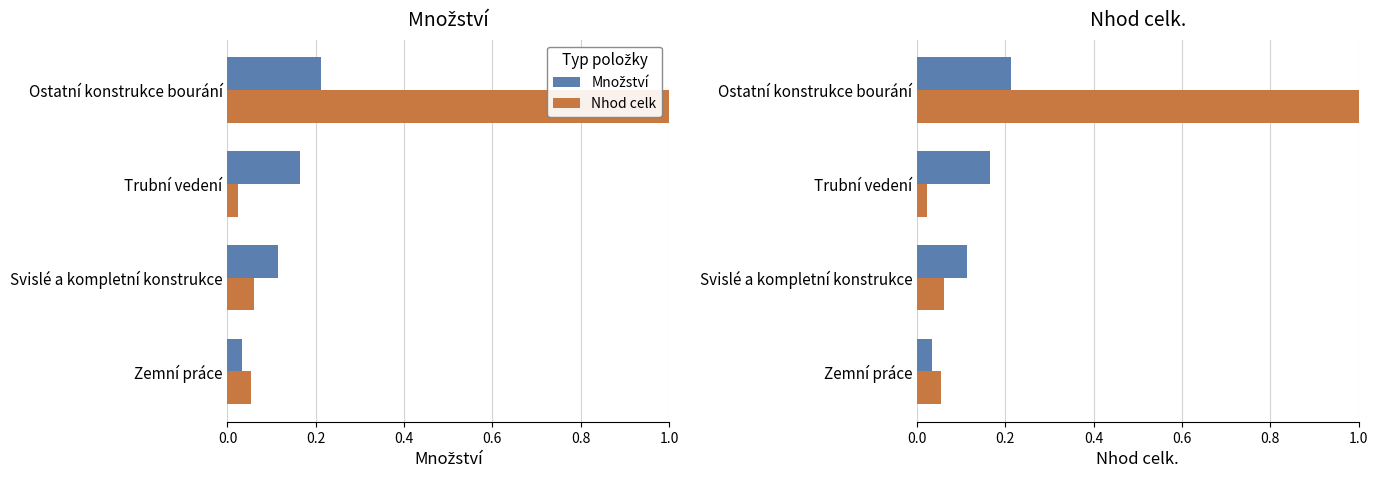

List the series in order of their peak value, highest first.

Nhod celk, Množství